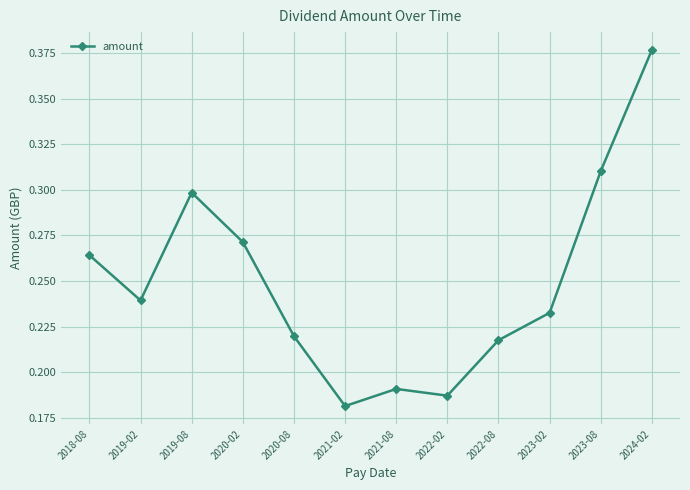

Which label corresponds to the largest value in the chart?

2024-02